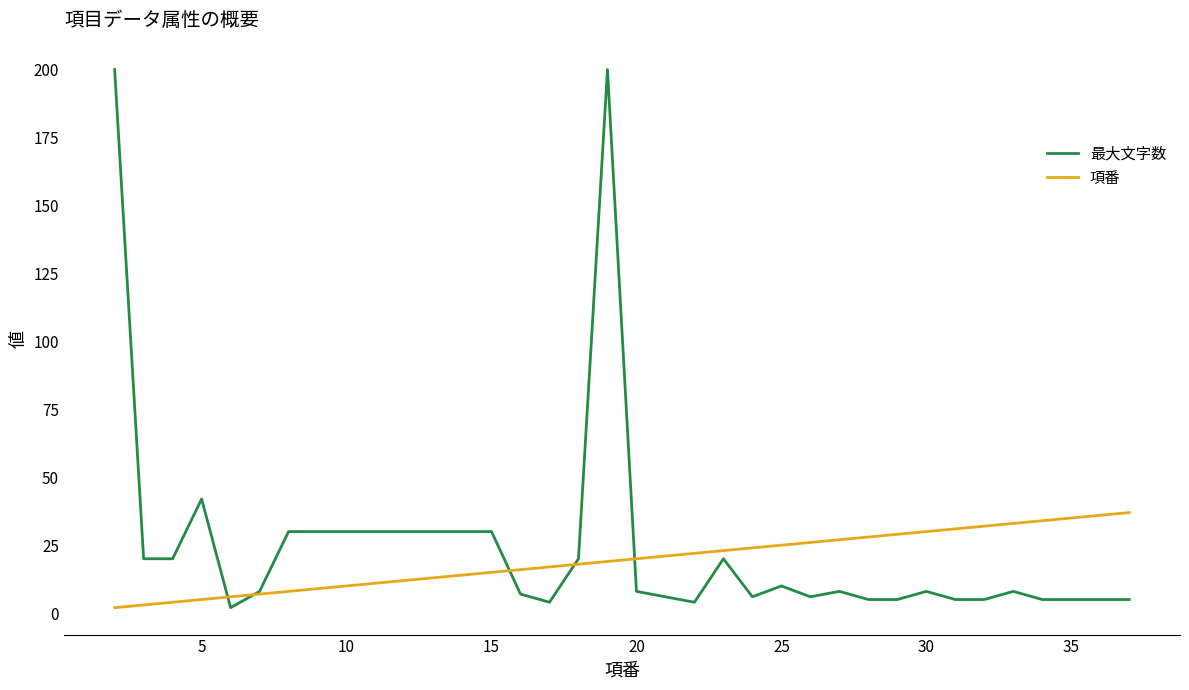

What is the maximum value shown in the chart?

200